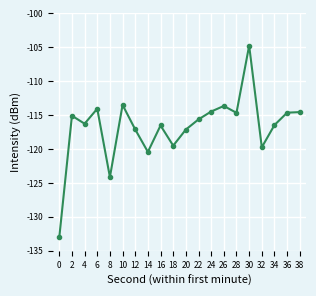

How many categories are shown in the chart?

20